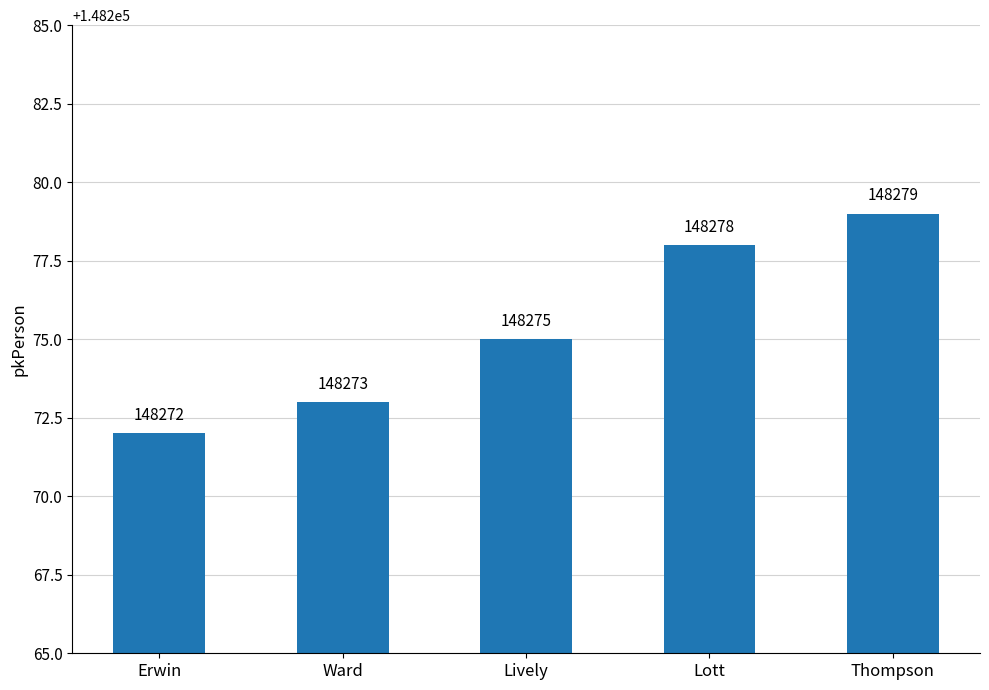

Between Erwin and Thompson, which is larger?

Thompson